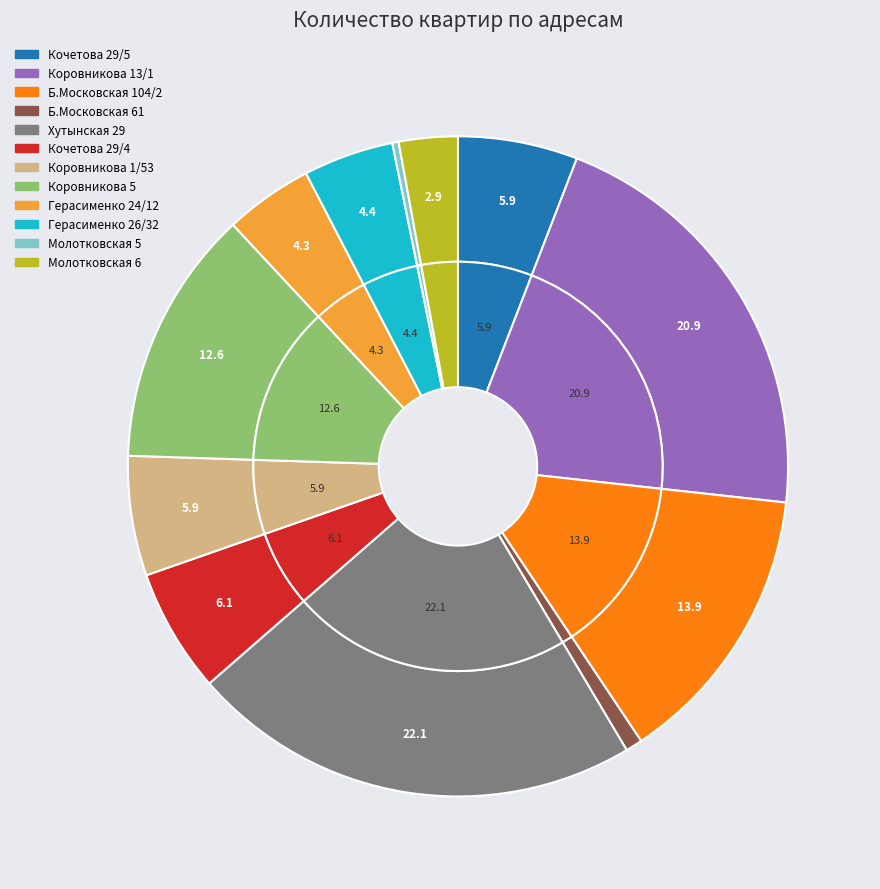

To the nearest percent, what portion does Б.Московская 61 represent?

1%